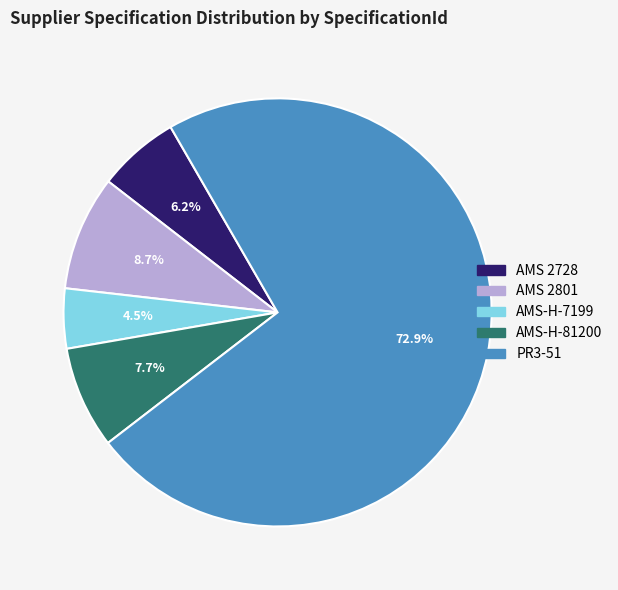

Combined, do PR3-51 and AMS-H-7199 account for over 50%?

Yes